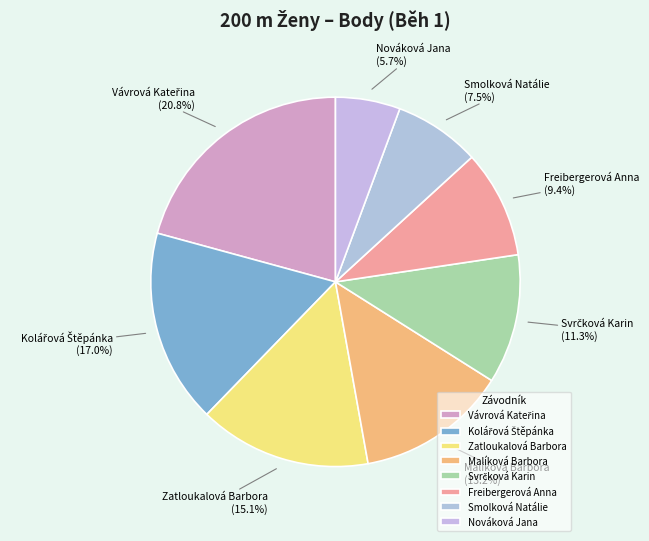

Is the sum of Smolková Natálie and Zatloukalová Barbora greater than half?

No